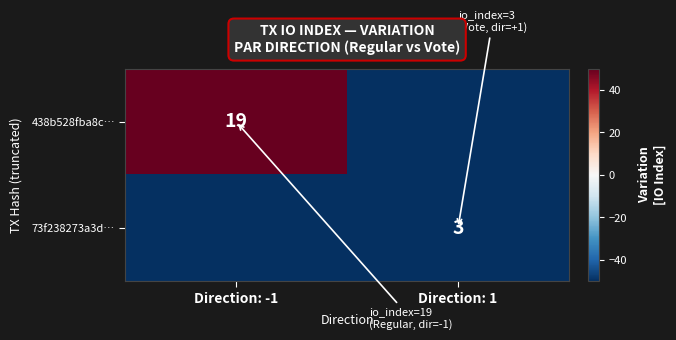

Is it true that 438b528fba8c… equals -95.9 at Direction: 1?

False